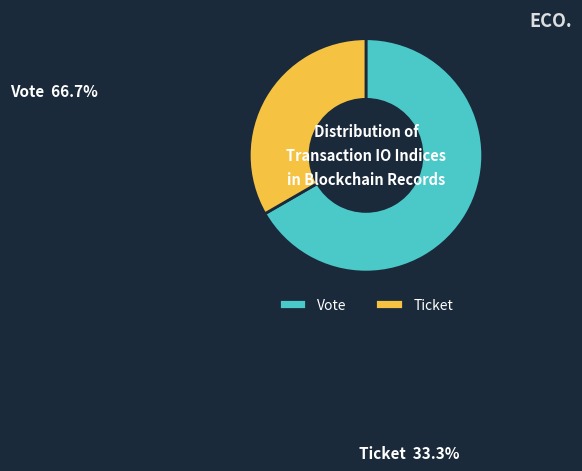

Combined, do Ticket and Vote account for over 50%?

Yes